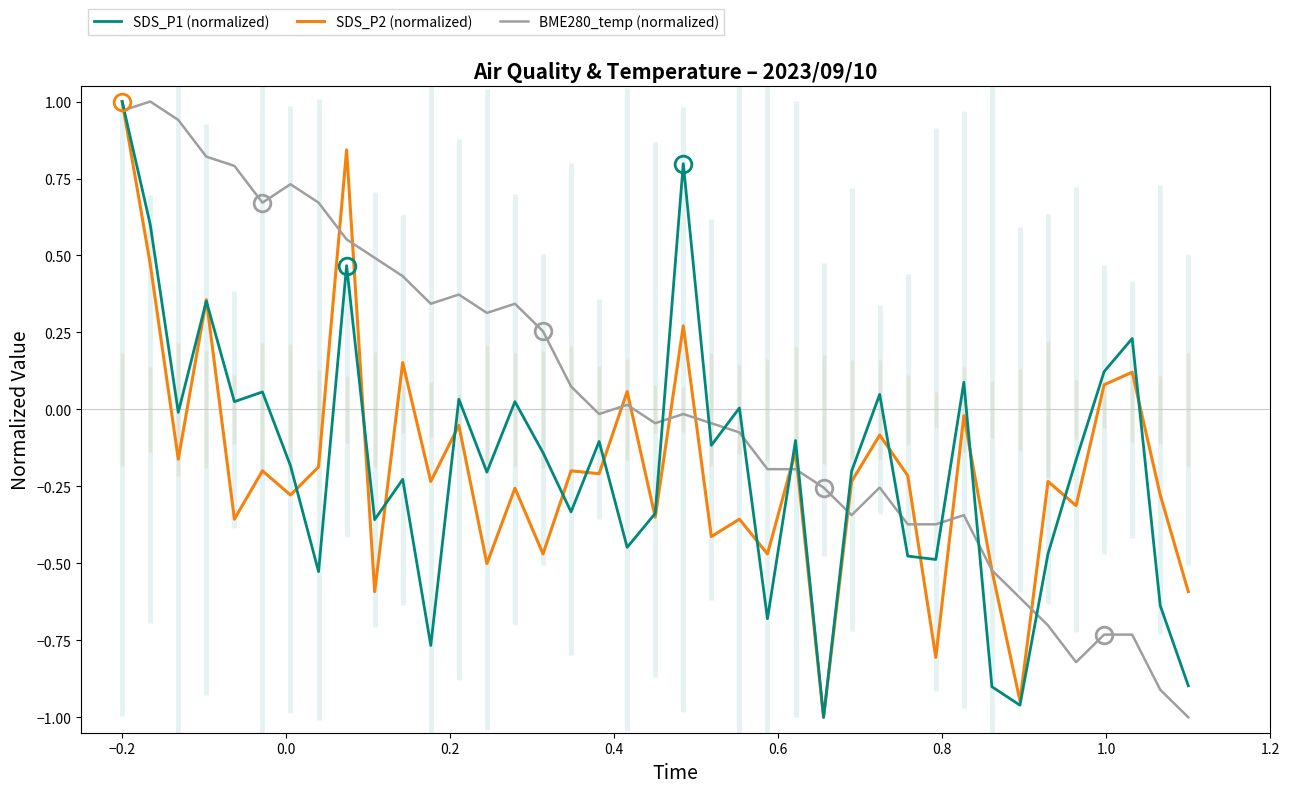

Reading left to right, transcribe all the data shown in this chart.

SDS_P1 (normalized): 1.0	0.6	-0.0	0.4	0.0	0.1	-0.2	-0.5	0.5	-0.4	-0.2	-0.8	0.0	-0.2	0.0	-0.1	-0.3	-0.1	-0.4	-0.3	0.8	-0.1	0.0	-0.7	-0.1	-1.0	-0.2	0.0	-0.5	-0.5	0.1	-0.9	-1.0	-0.5	-0.2	0.1	0.2	-0.6	-0.9
SDS_P2 (normalized): 1.0	0.5	-0.2	0.4	-0.4	-0.2	-0.3	-0.2	0.8	-0.6	0.2	-0.2	-0.1	-0.5	-0.3	-0.5	-0.2	-0.2	0.1	-0.4	0.3	-0.4	-0.4	-0.5	-0.1	-1.0	-0.2	-0.1	-0.2	-0.8	-0.0	-0.5	-0.9	-0.2	-0.3	0.1	0.1	-0.3	-0.6
BME280_temp (normalized): 1.0	1.0	0.9	0.8	0.8	0.7	0.7	0.7	0.6	0.5	0.4	0.3	0.4	0.3	0.3	0.3	0.1	-0.0	0.0	-0.0	-0.0	-0.0	-0.1	-0.2	-0.2	-0.3	-0.3	-0.3	-0.4	-0.4	-0.3	-0.5	-0.6	-0.7	-0.8	-0.7	-0.7	-0.9	-1.0